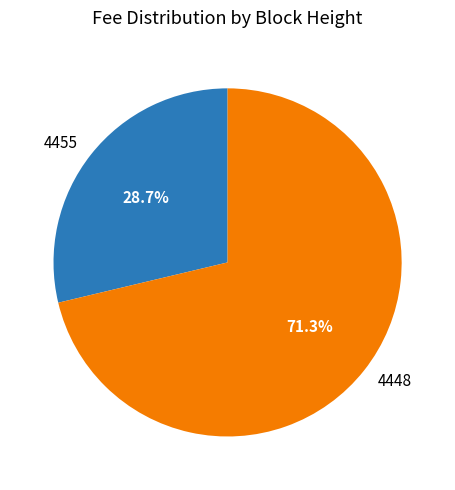

Does any single category account for the majority?

Yes